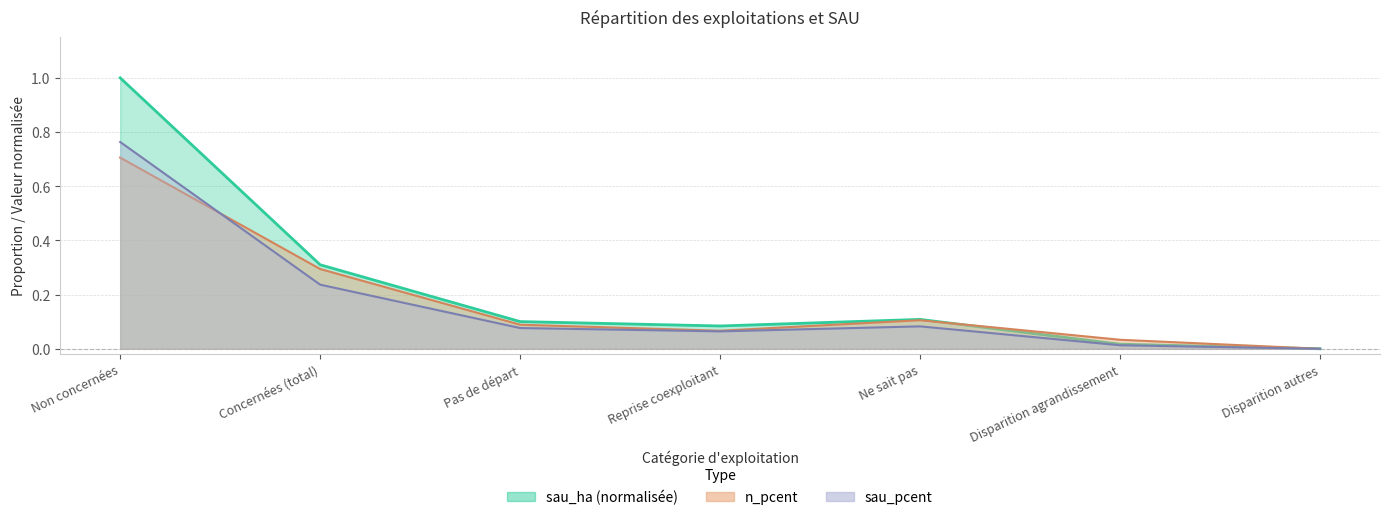

Where is n_pcent nearest to the value 0?

Disparition autres